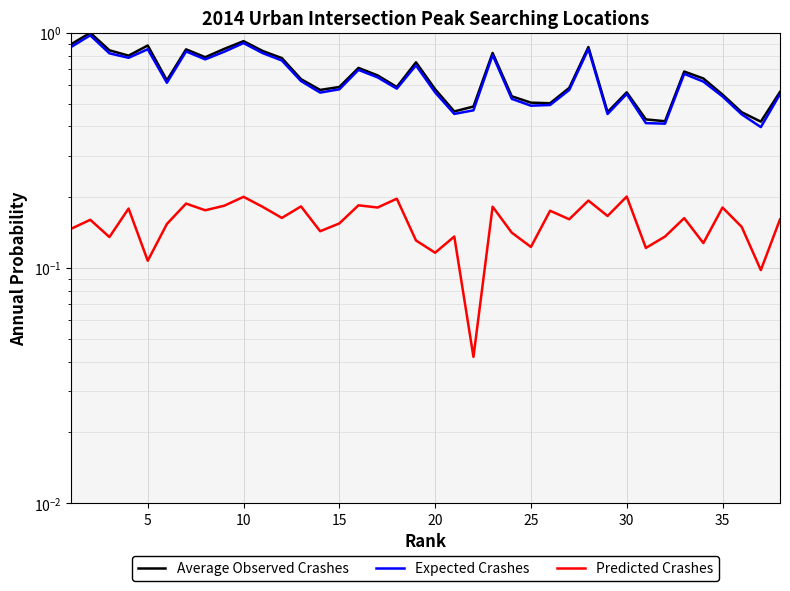

Is it true that Expected Crashes equals 1.1 at 32?

False